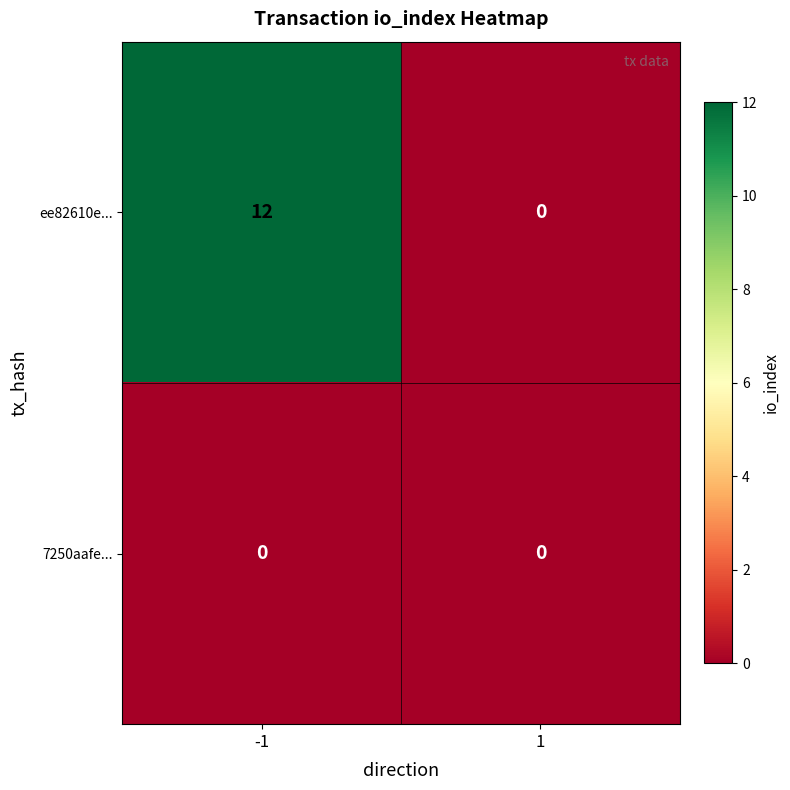

The value of ee82610e... at 1 is 0. True or false?

True